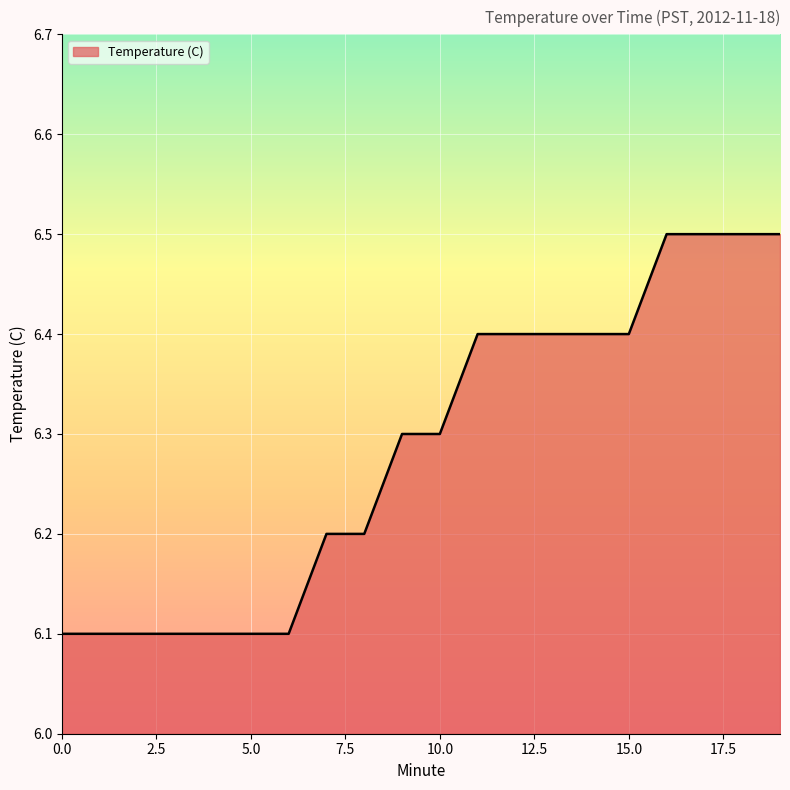

What is the smallest value displayed?

6.1